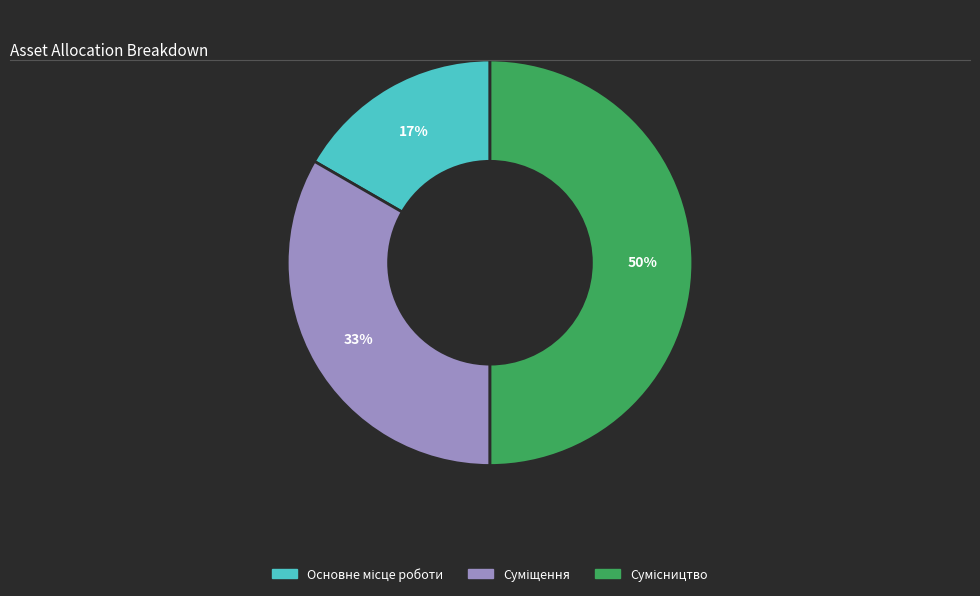

To the nearest percent, what is the difference between the largest and smallest slice percentages?

33%